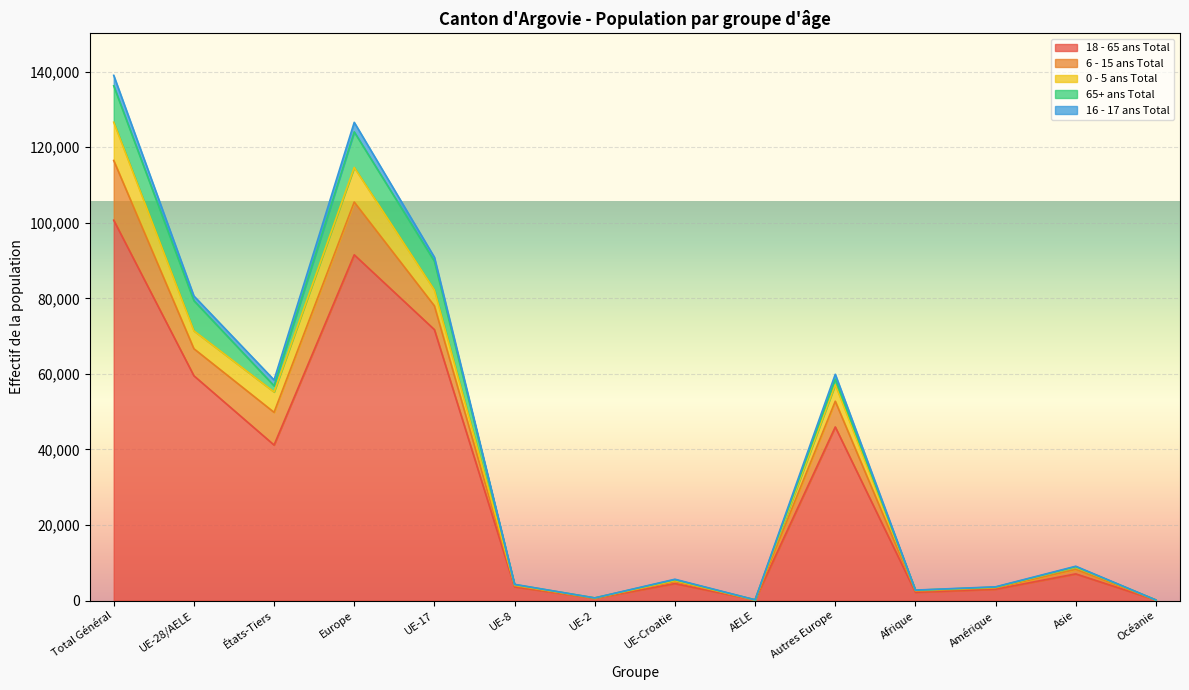

True or false: 18 - 65 ans Total has a value of 4499 at UE-Croatie.

True